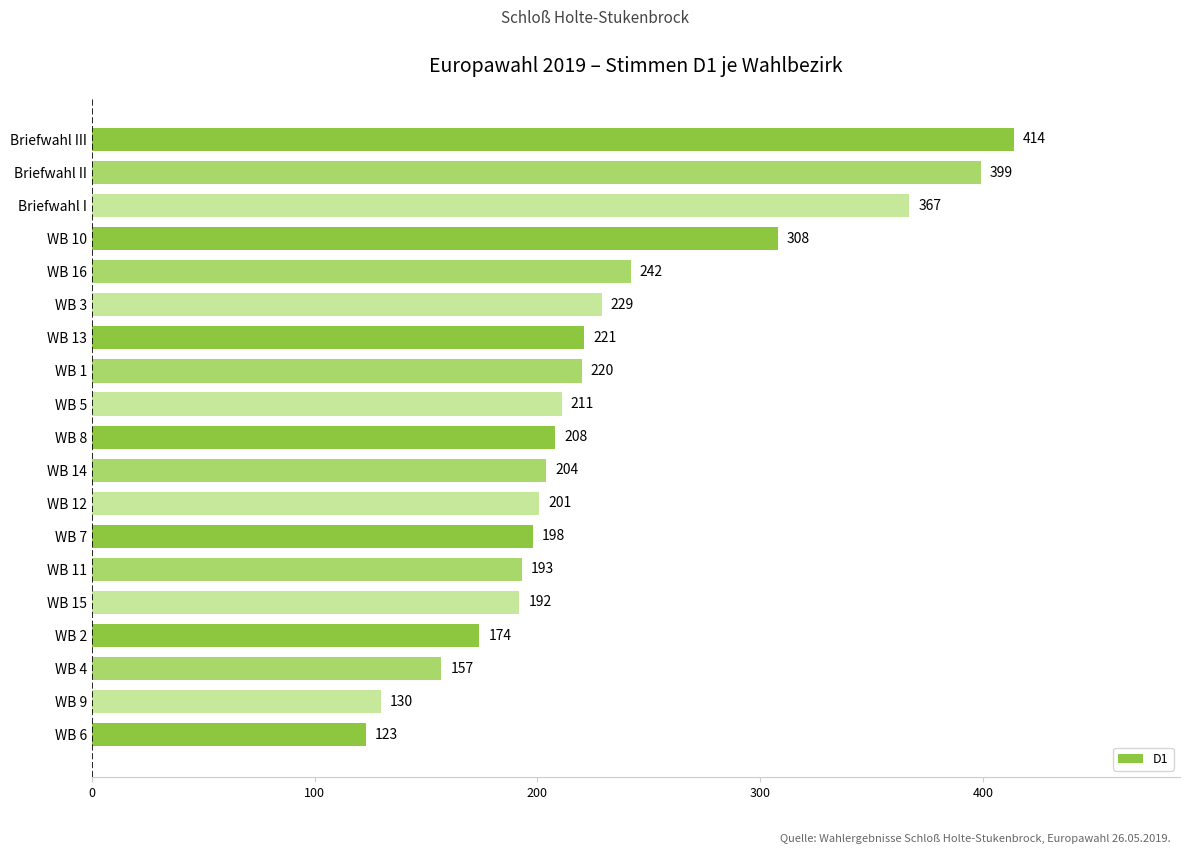

Between WB 6 and WB 13, which is larger?

WB 13